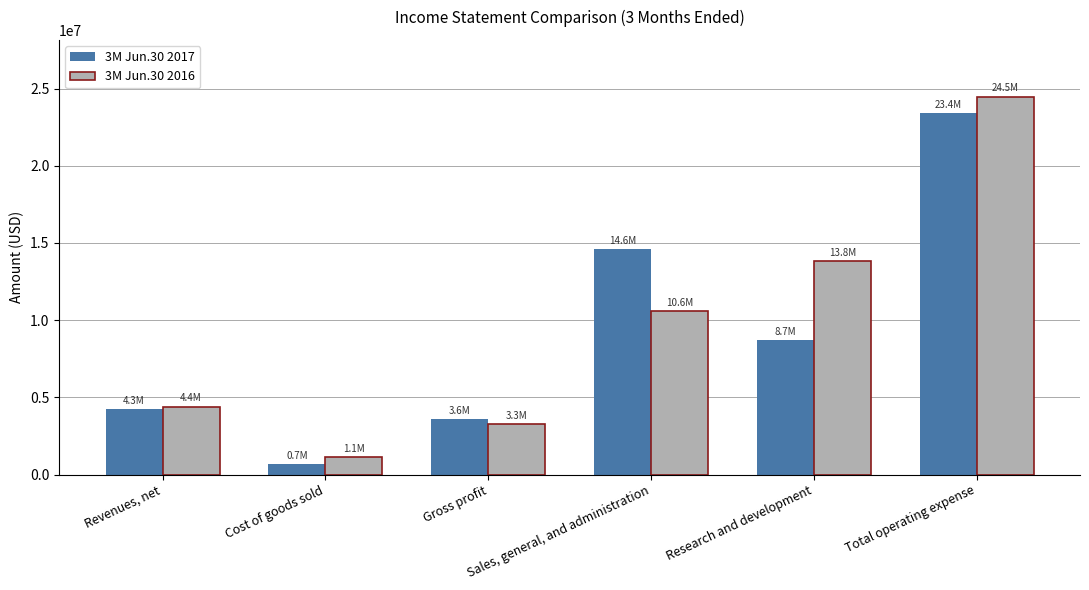

What is the maximum value shown in the chart?

24484461